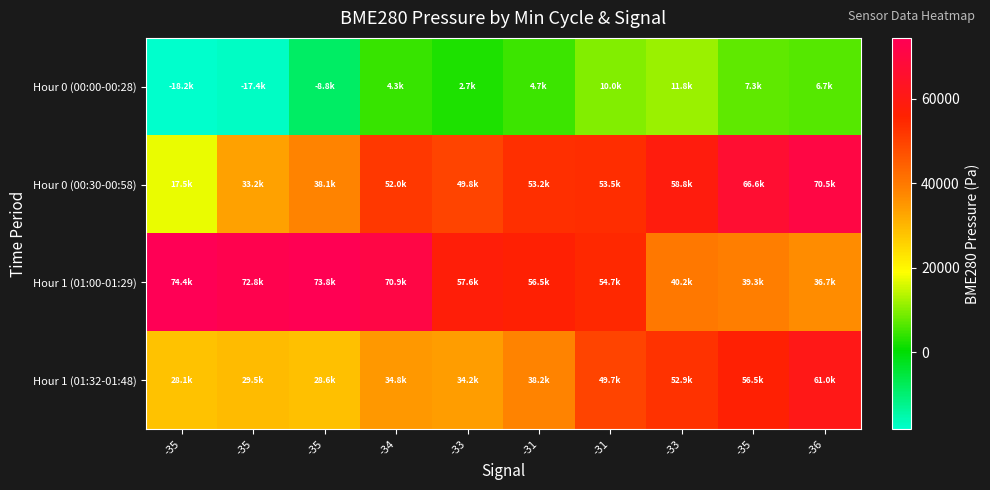

List the series in order of their peak value, highest first.

Hour 1 (01:00-01:29), Hour 0 (00:30-00:58), Hour 1 (01:32-01:48), Hour 0 (00:00-00:28)